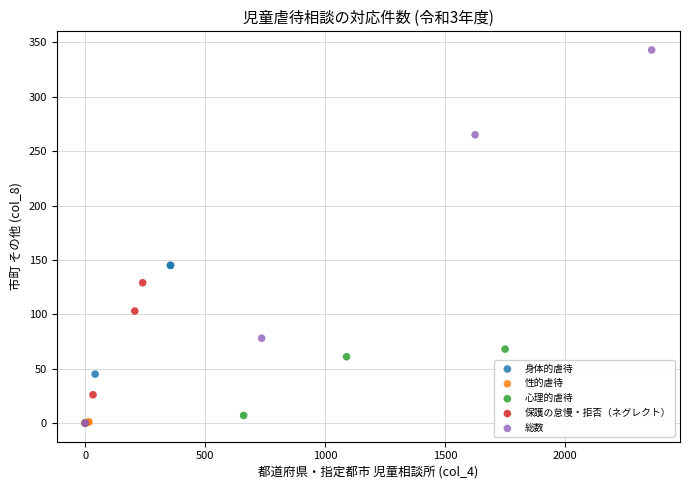

Which series contains the highest Y value?

総数